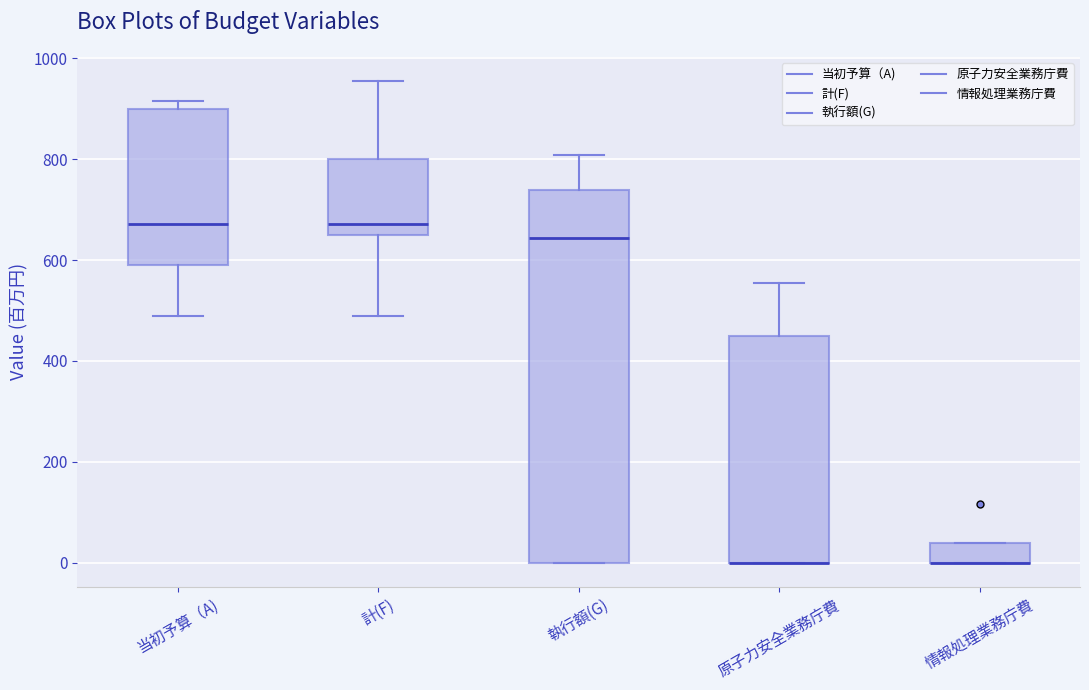

Where is the upper edge of the box for 当初予算（A) on the y-axis? The values are not printed on the chart, so give them approximately, as read against the axis.

900